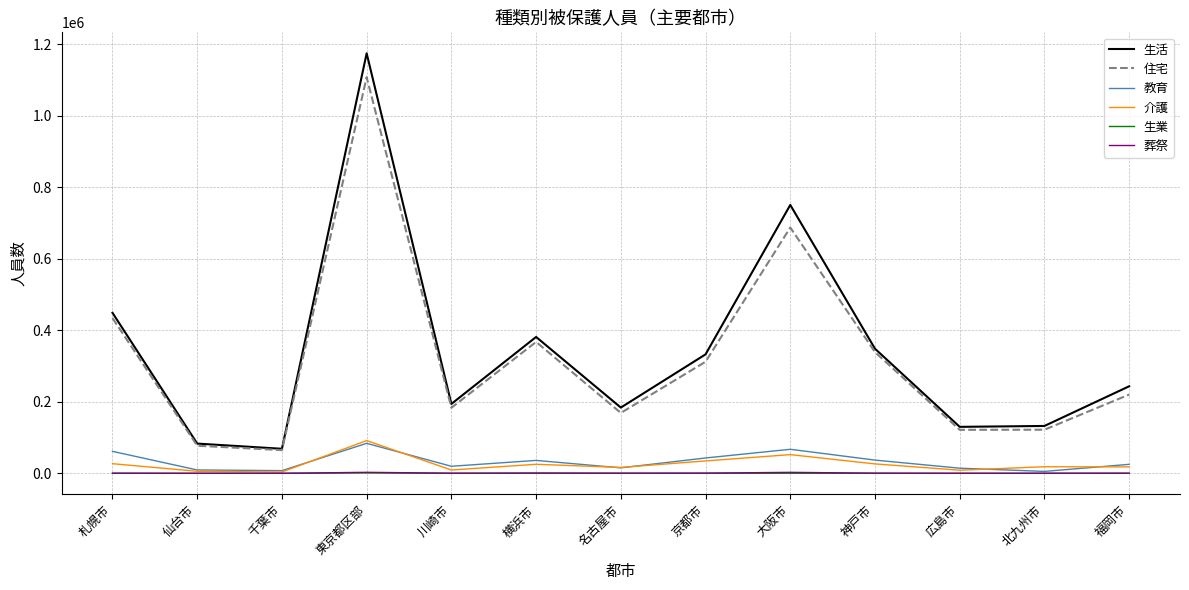

Which series has the widest spread of values?

生活